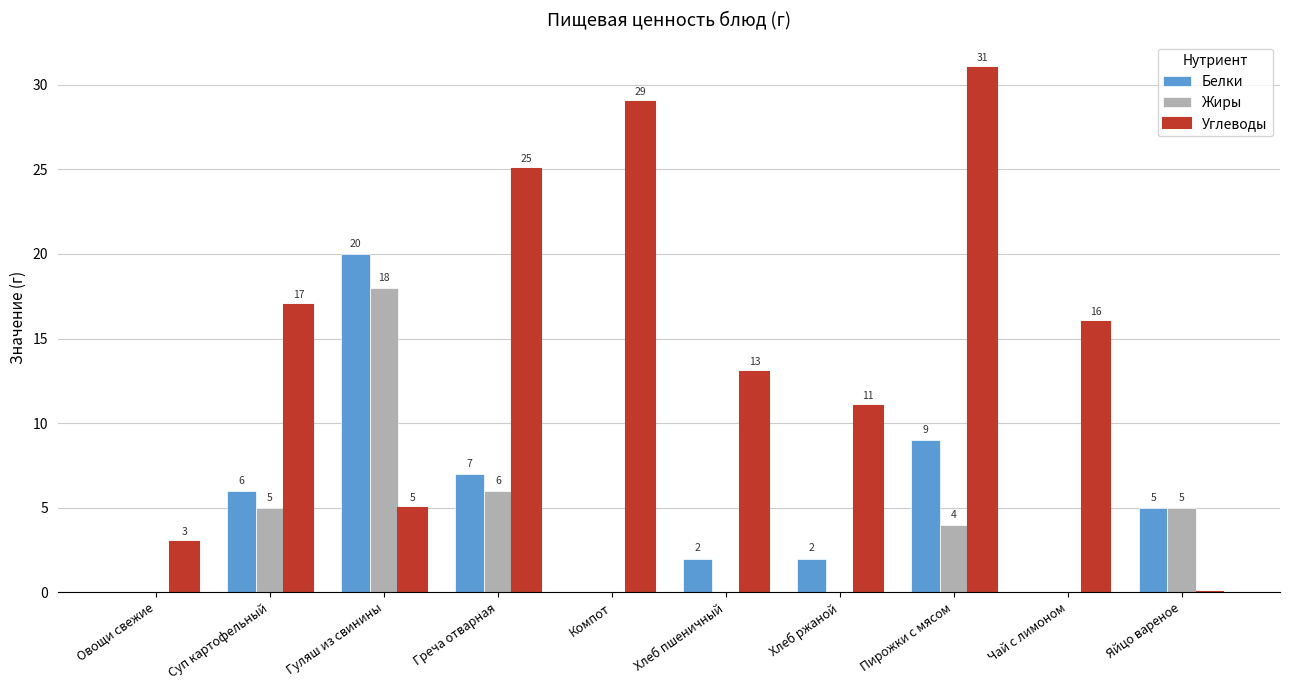

Between Гуляш из свинины and Яйцо вареное, which series saw the biggest shift?

Белки